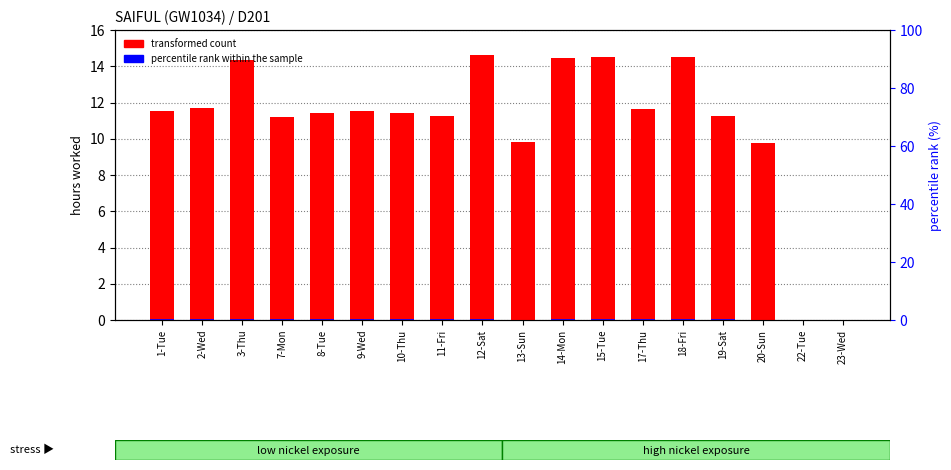

Reading left to right, extract all data points from this chart.

transformed count: 11.5	11.7	14.3	11.2	11.4	11.5	11.4	11.2	14.6	9.8	14.5	14.5	11.7	14.5	11.3	9.7	0.0	0.0
percentile rank within the sample: 0.3	0.3	0.5	0.2	0.3	0.3	0.3	0.2	0.5	0.1	0.5	0.5	0.3	0.5	0.3	0.1	0.0	0.0